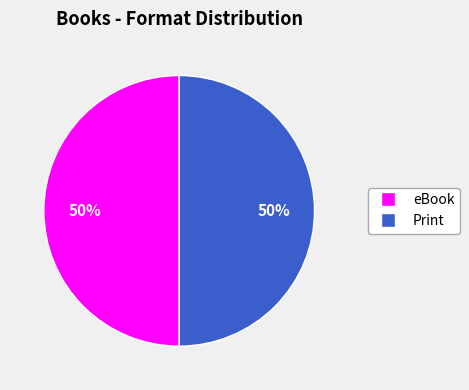

What is the ratio of the value at Print to the value at eBook?

1.0